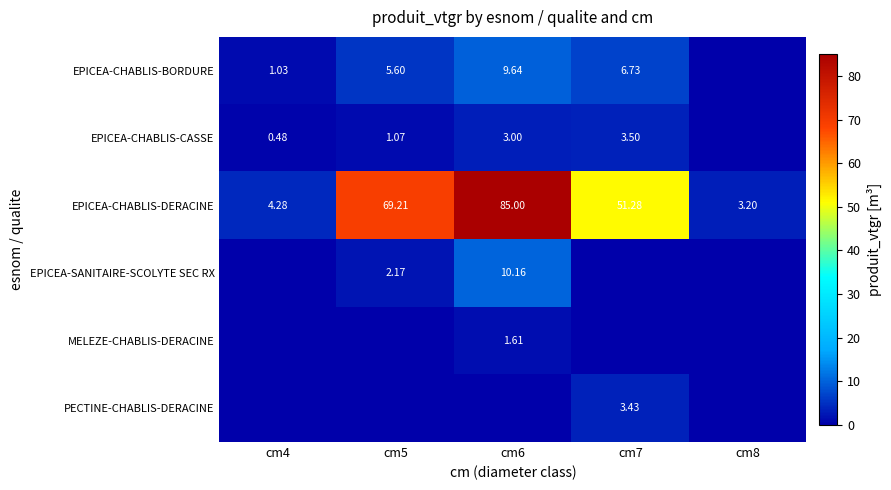

What is the total value across all series at cm5?

78.0